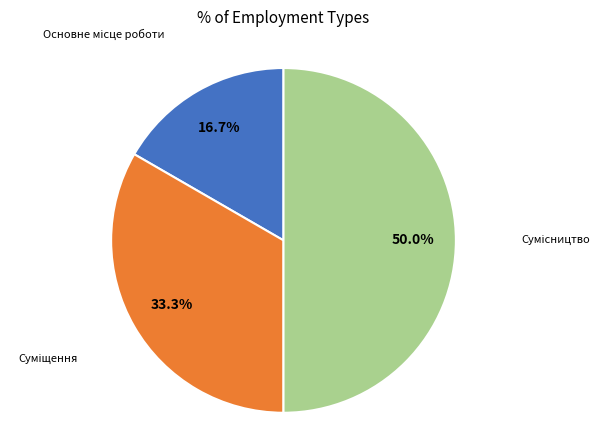

Count the number of slices in the pie.

3